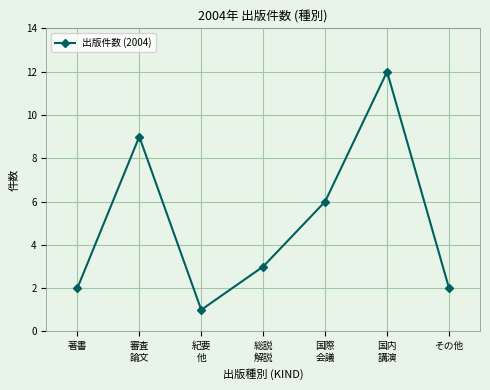

What is the difference between the values at 紀要
他 and 総説
解説?

2